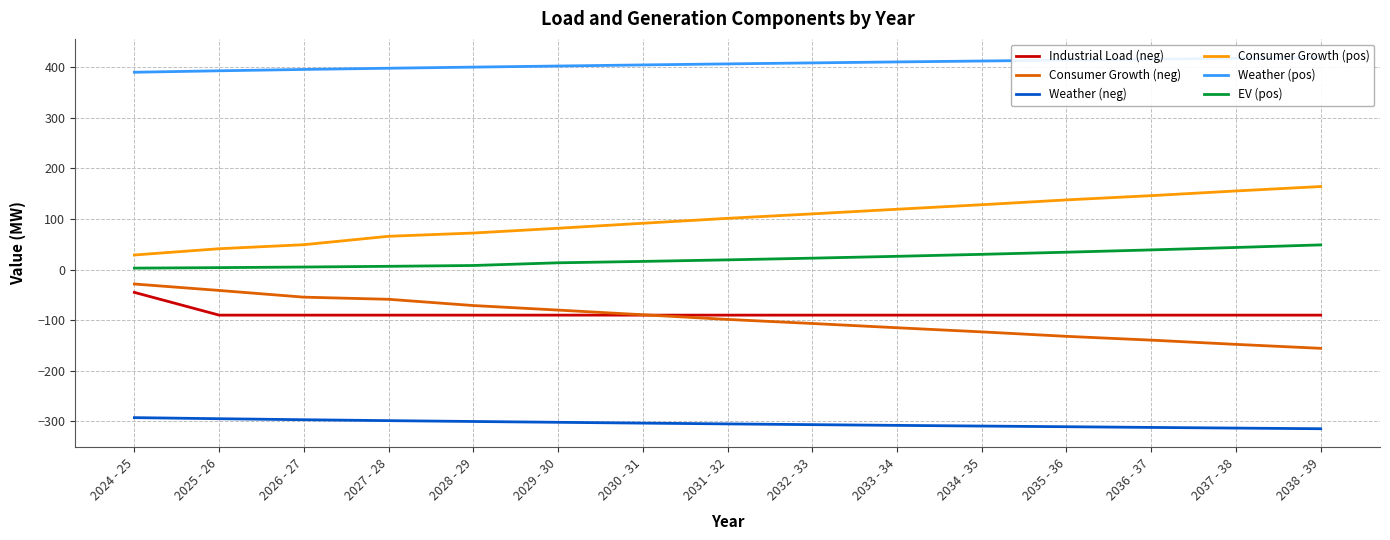

What is the label of the 13th point from the left?

2036 - 37